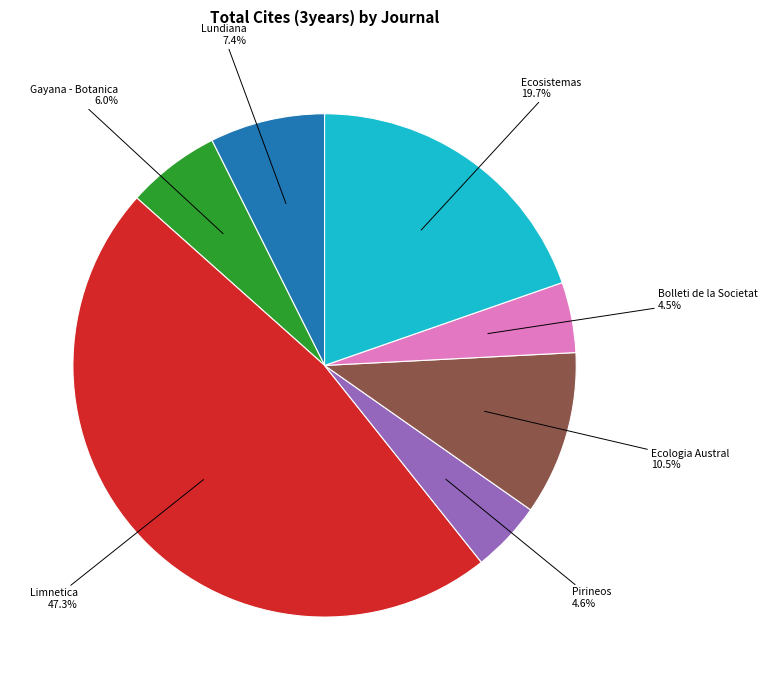

Is Gayana - Botanica the majority of the pie?

No